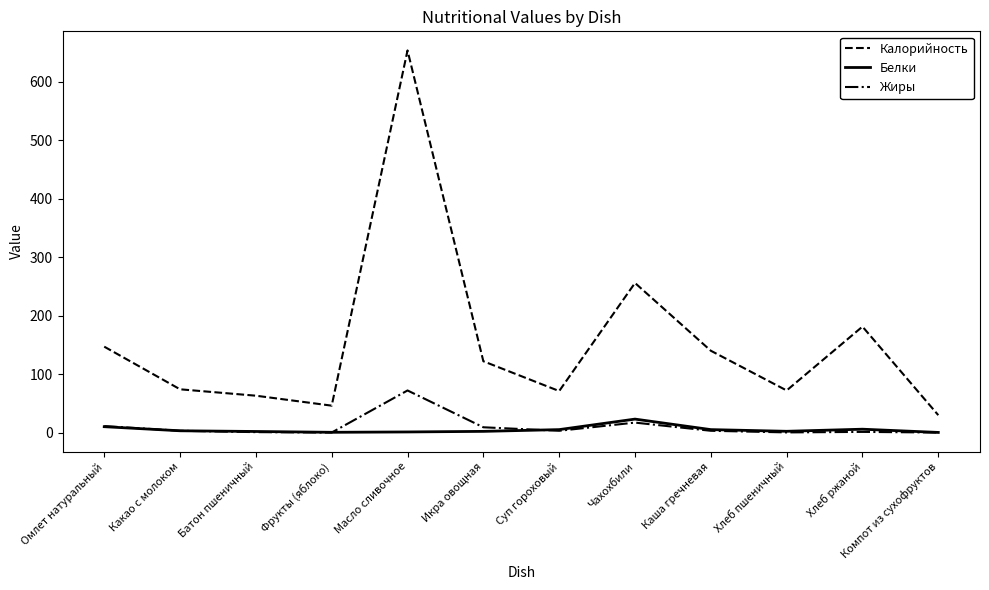

How many lines are shown in the chart?

3